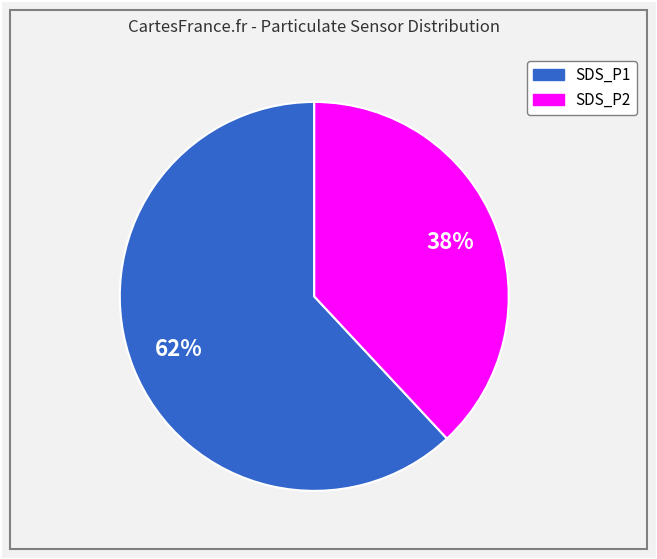

Rank the categories by value from highest to lowest.

SDS_P1, SDS_P2